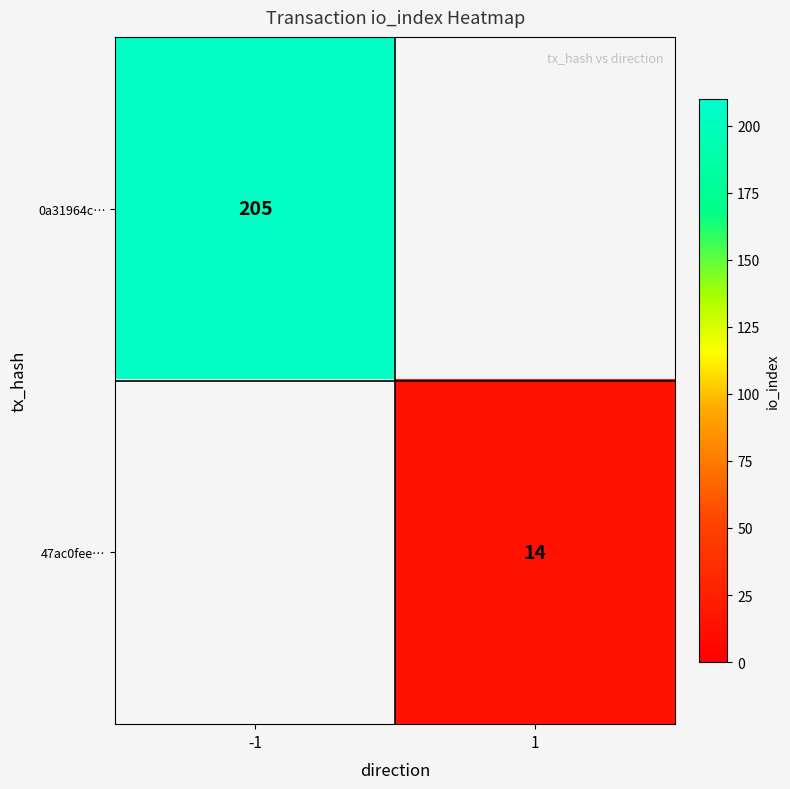

True or false: 47ac0fee… has a value of 9 at 1.

False